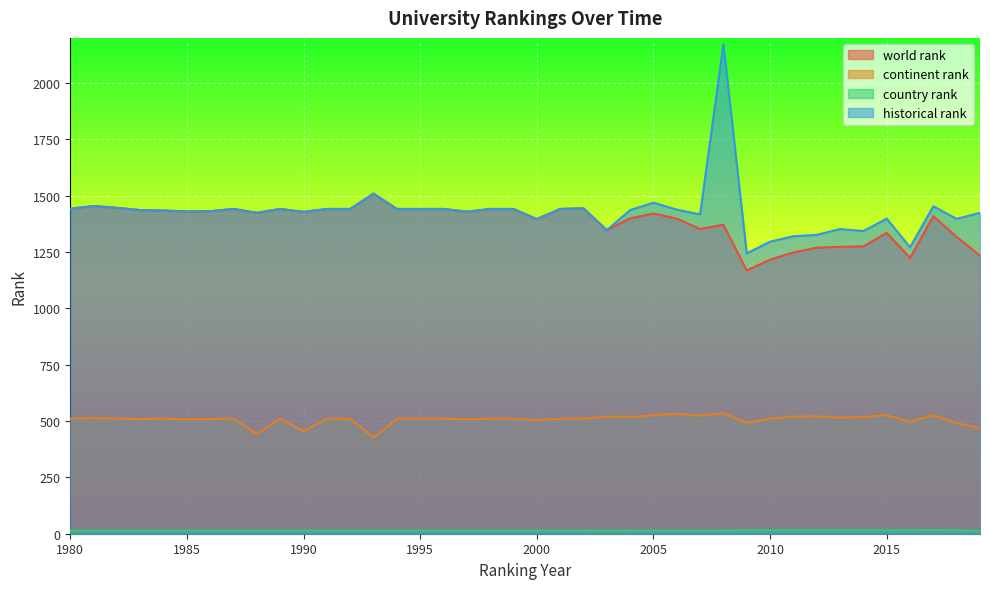

How many distinct data groups are displayed?

4